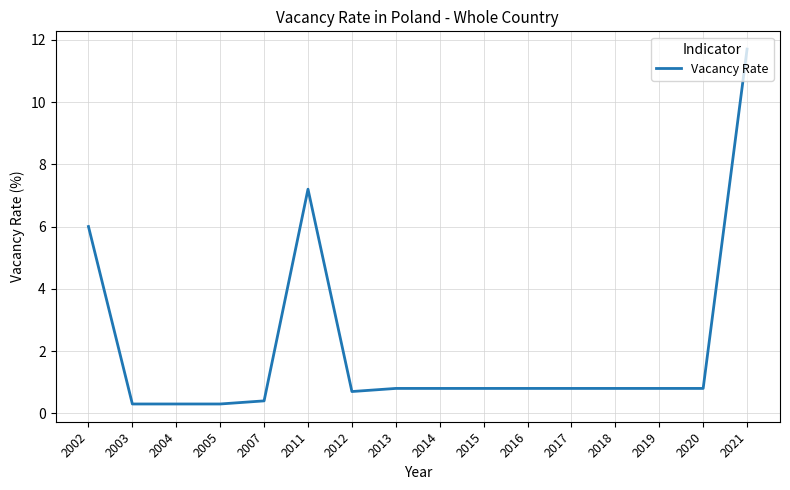

True or false: the data shows 1.4 at 2018.

False